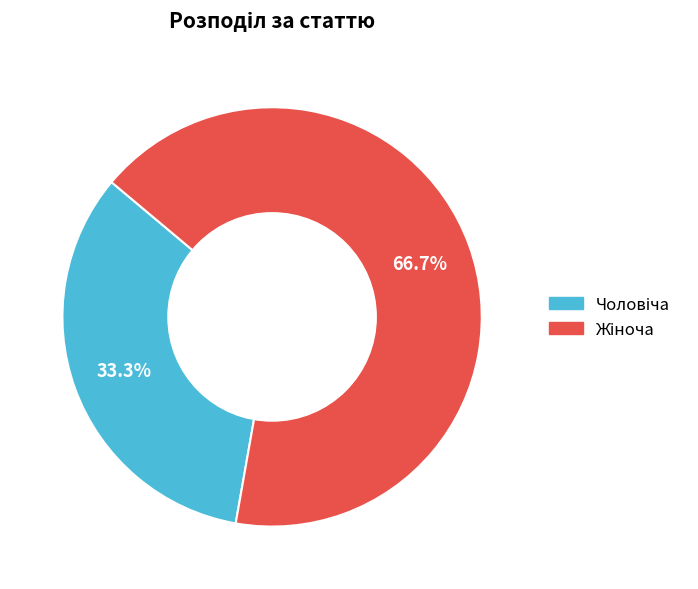

Is there any slice that represents more than half of the pie?

Yes